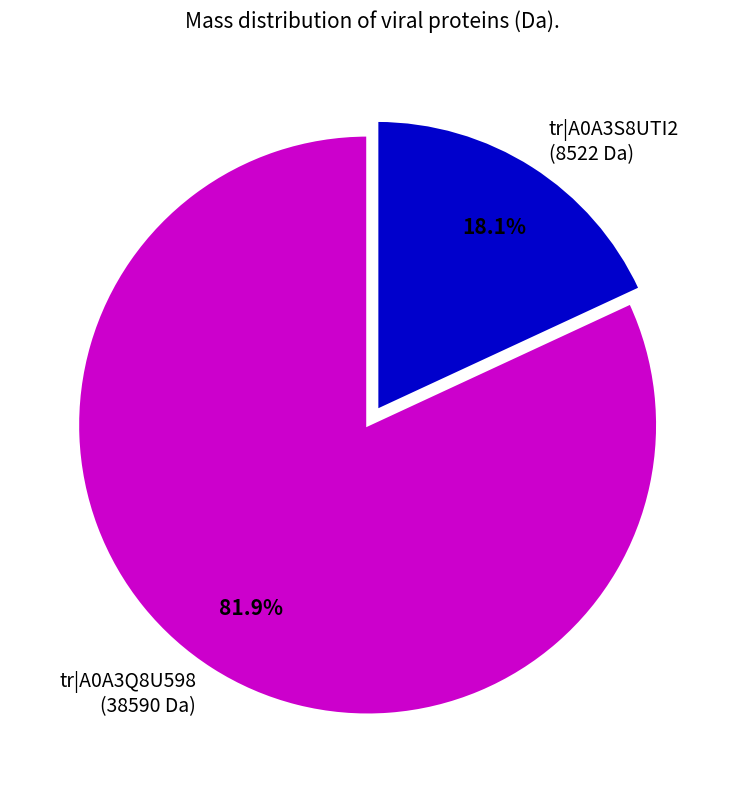

Which has a higher value, tr|A0A3Q8U598 (38590 Da) or tr|A0A3S8UTI2 (8522 Da)?

tr|A0A3Q8U598 (38590 Da)